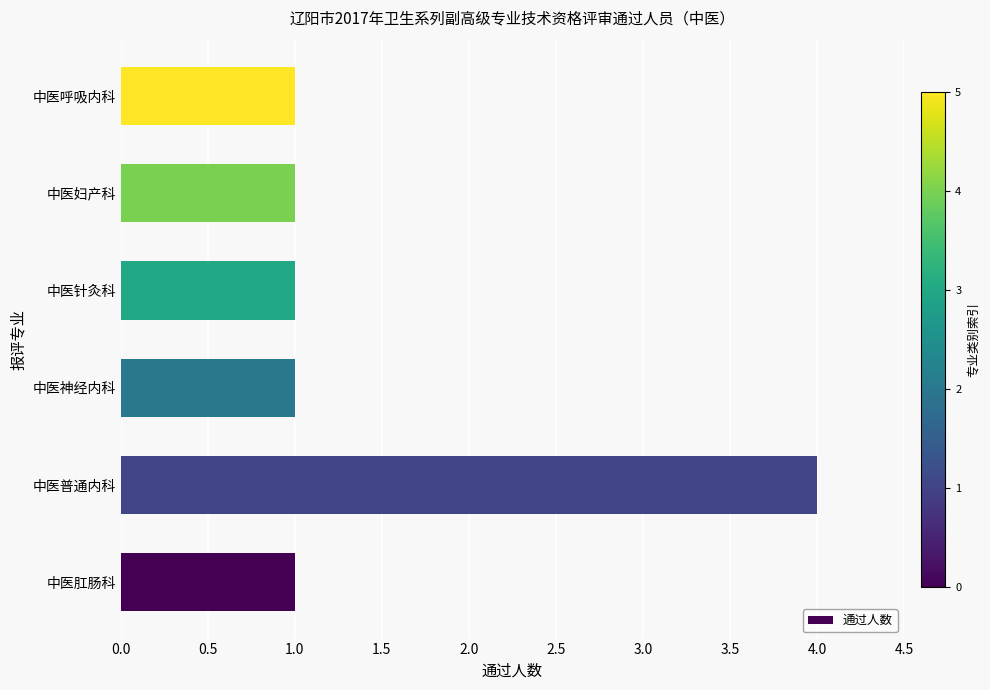

What is the sum of all values?

9